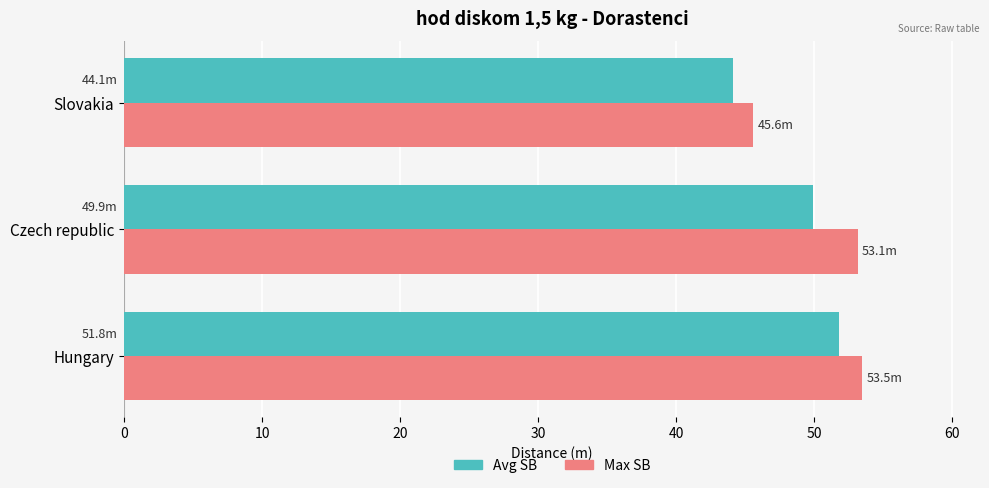

How many data points does each series have?

3